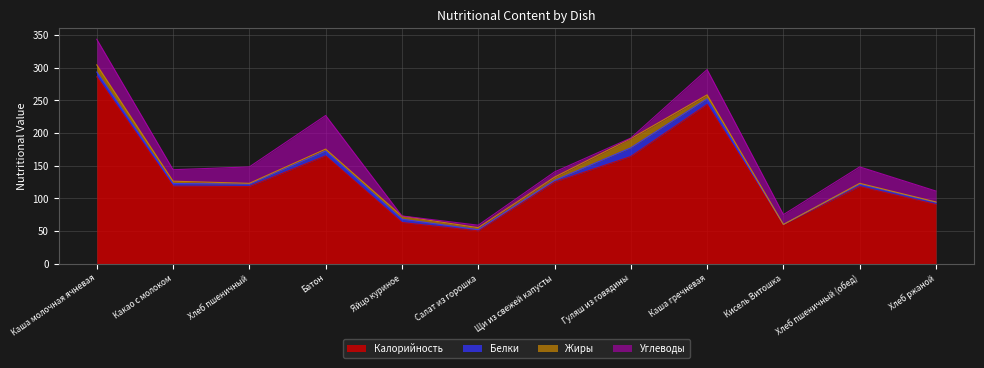

What are all the series names shown in the legend?

Калорийность, Белки, Жиры, Углеводы